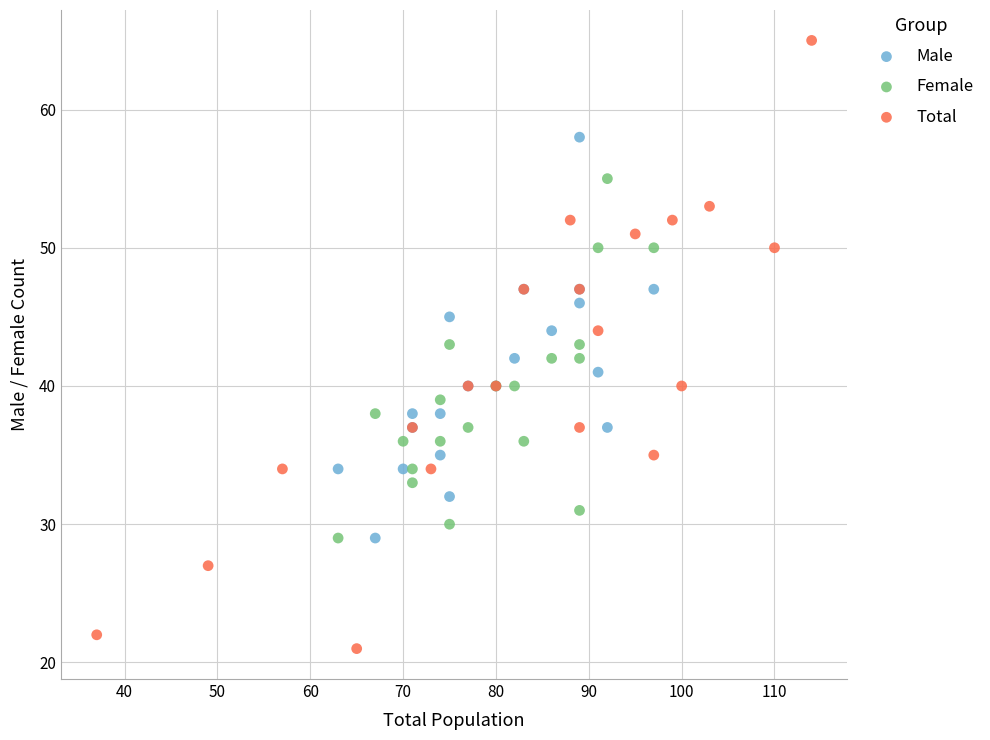

Which series reaches the maximum Y coordinate?

Total